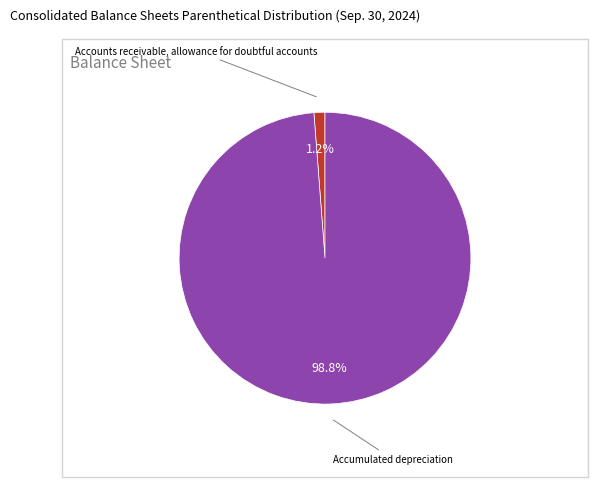

Does any single category account for the majority?

Yes